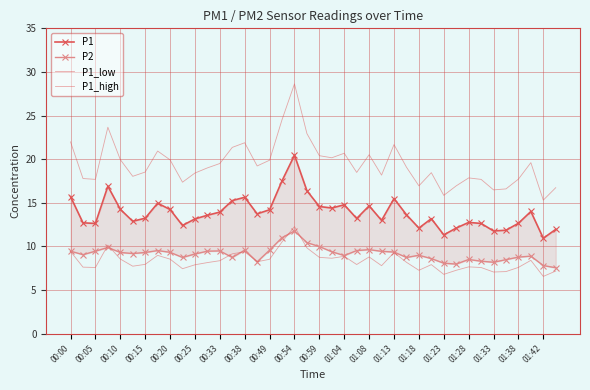

What is the total value across all series at 01:04?

50.2